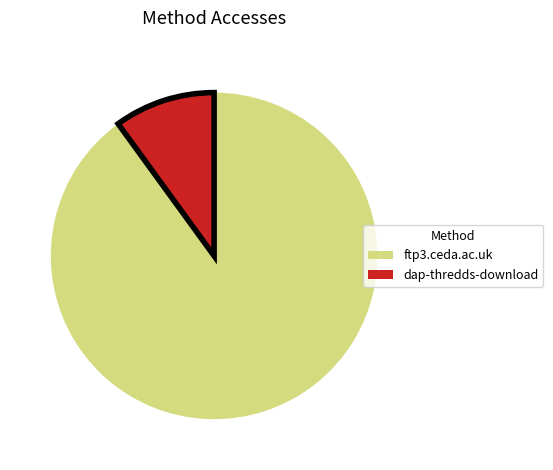

Rank the categories by value from highest to lowest.

ftp3.ceda.ac.uk, dap-thredds-download